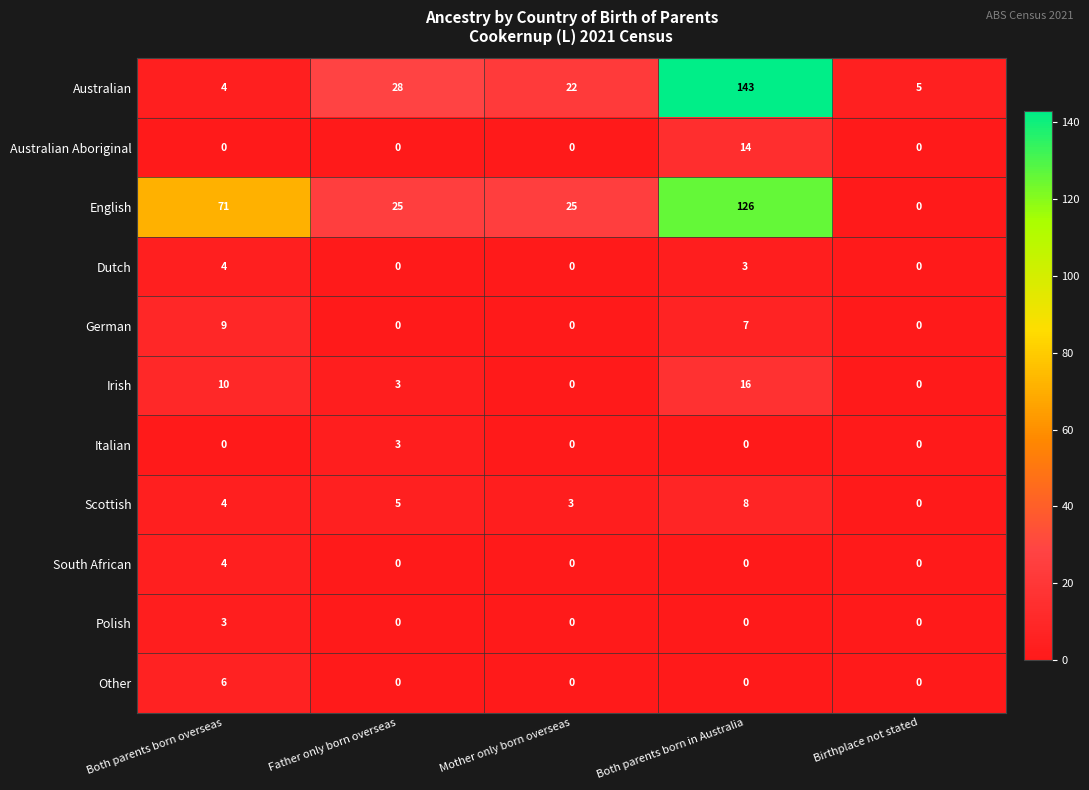

What is the difference between the highest and lowest values at Mother only born overseas?

25